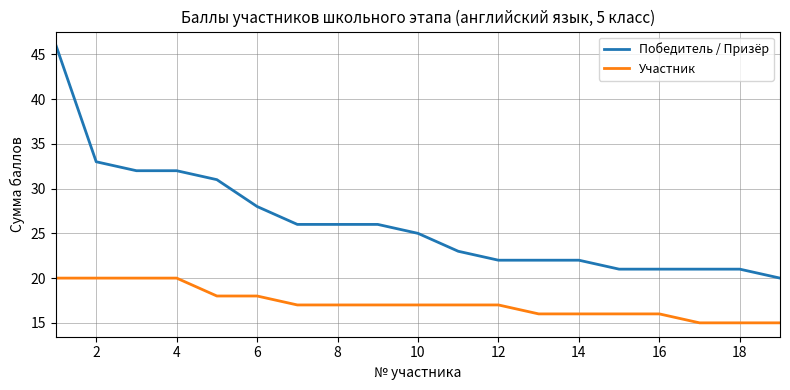

Rank the series by their average value, from lowest to highest.

Участник, Победитель / Призёр